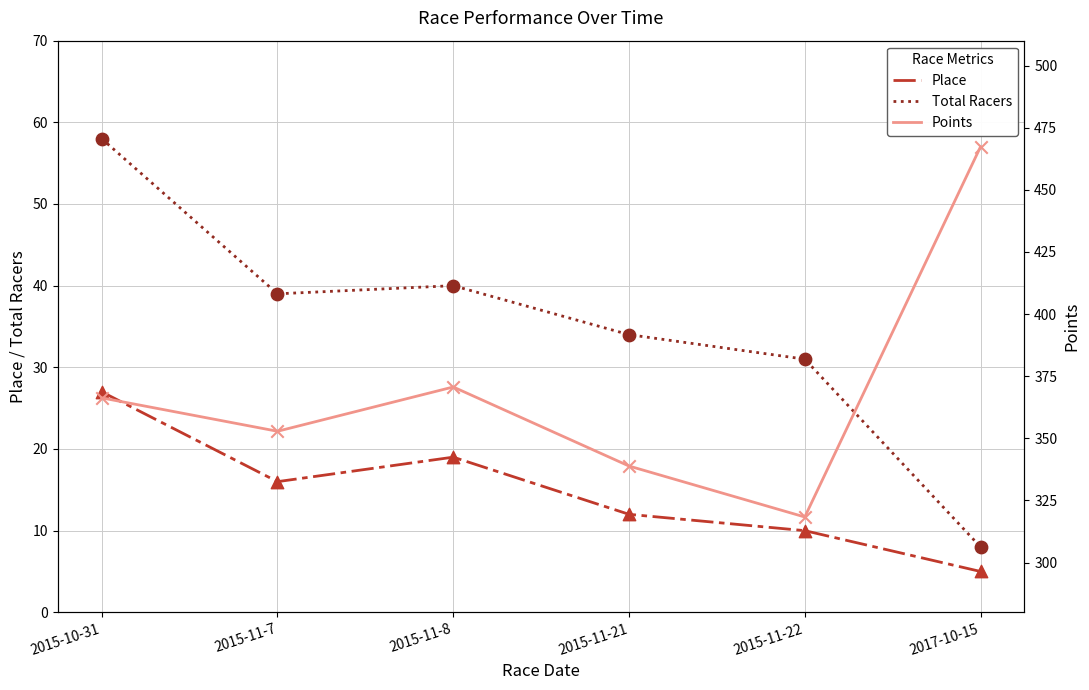

At which category is the sum across all series the highest?

2017-10-15